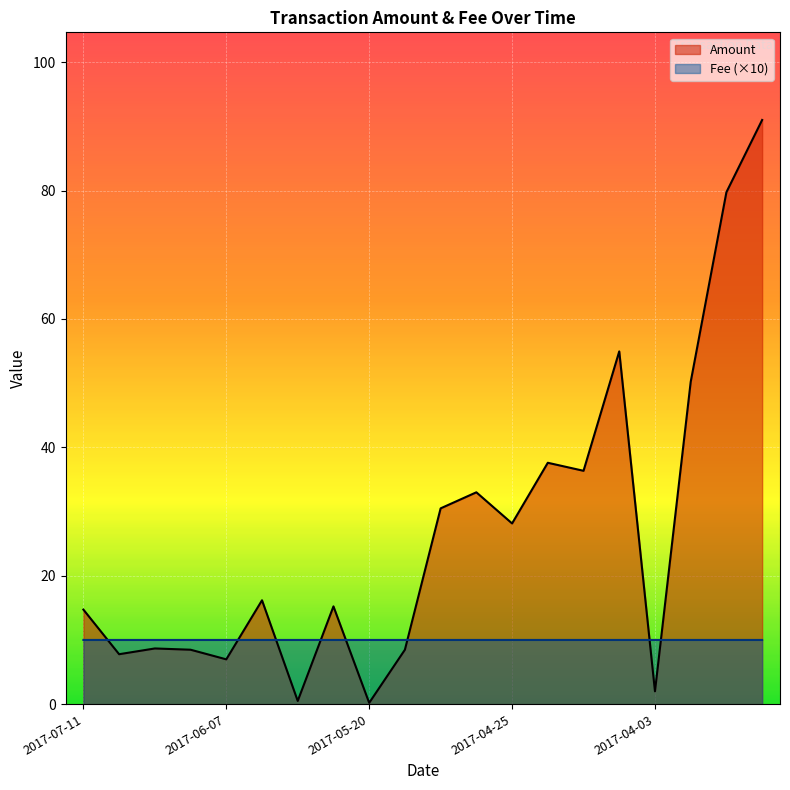

At which category is the sum across all series the highest?

2017-03-13